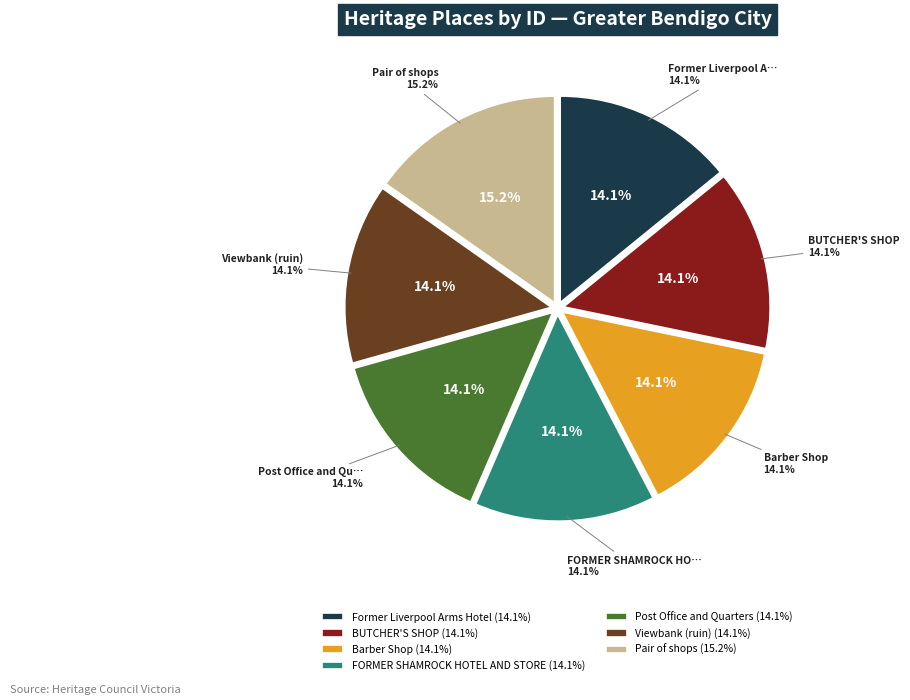

The BUTCHER'S SHOP slice represents 3% of the pie. True or false?

False